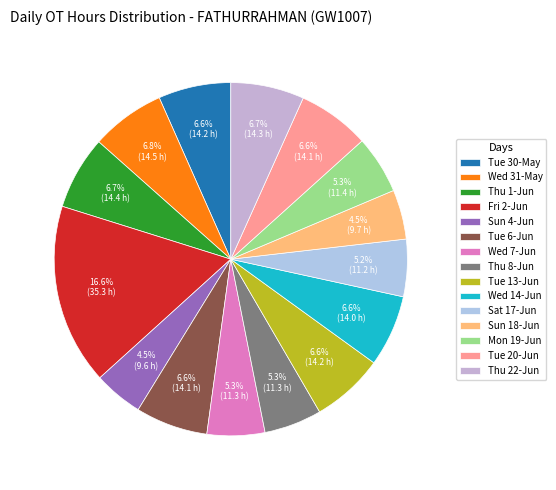

To the nearest percent, what is the average slice percentage?

7%